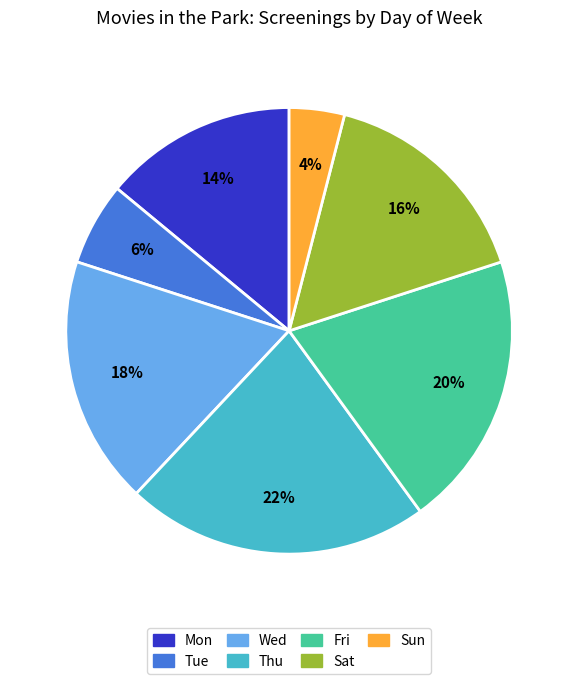

To the nearest percent, what is the difference between the Wed and Mon slice percentages?

4%